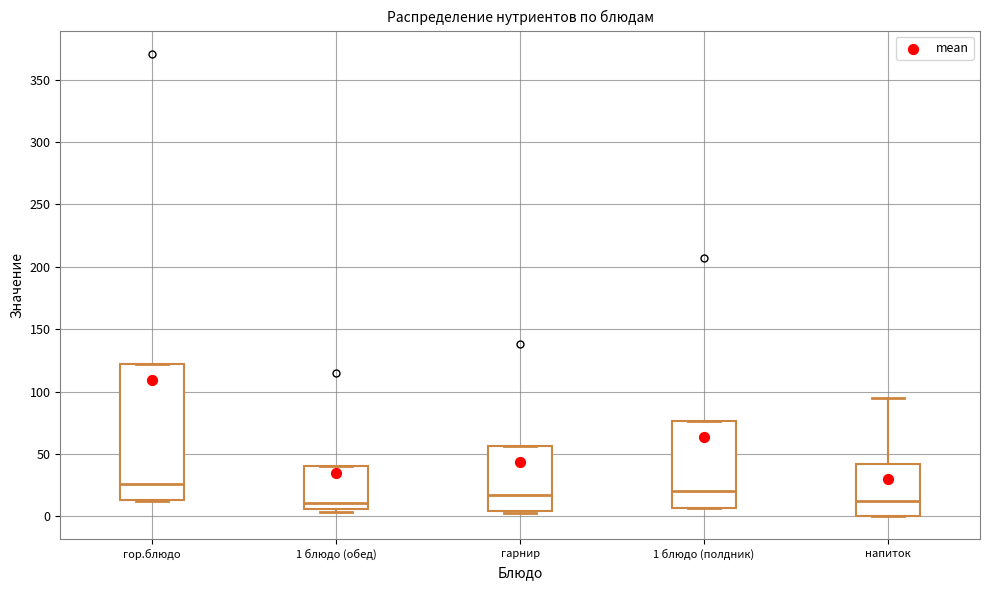

Which box's median line is the highest?

гор.блюдо